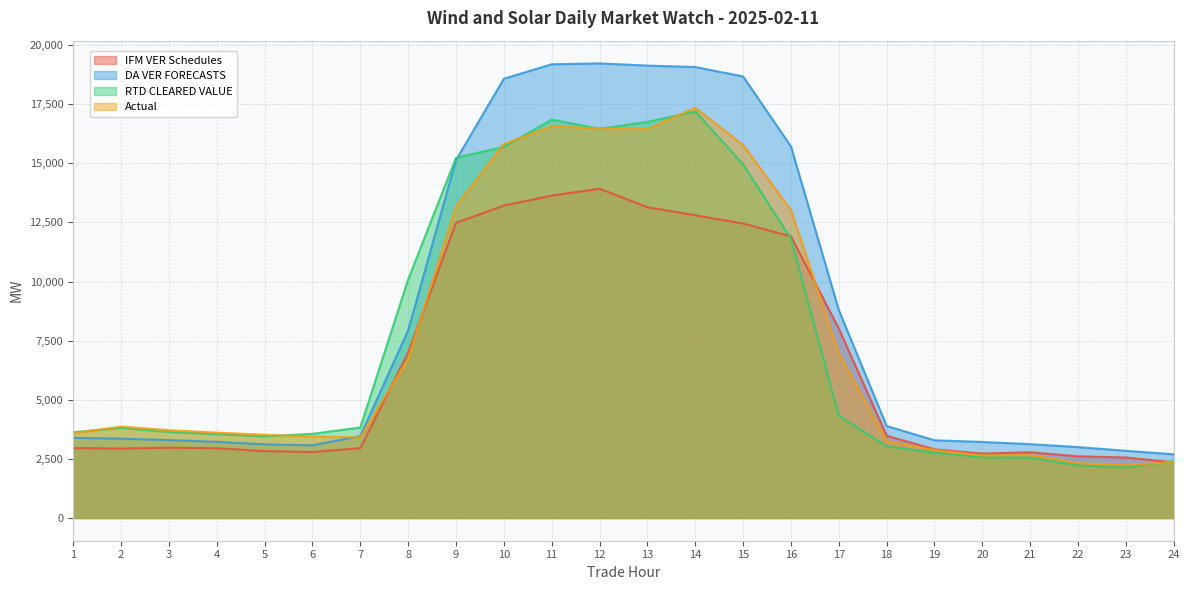

What is the approximate value of IFM VER Schedules at 1?

2958.3